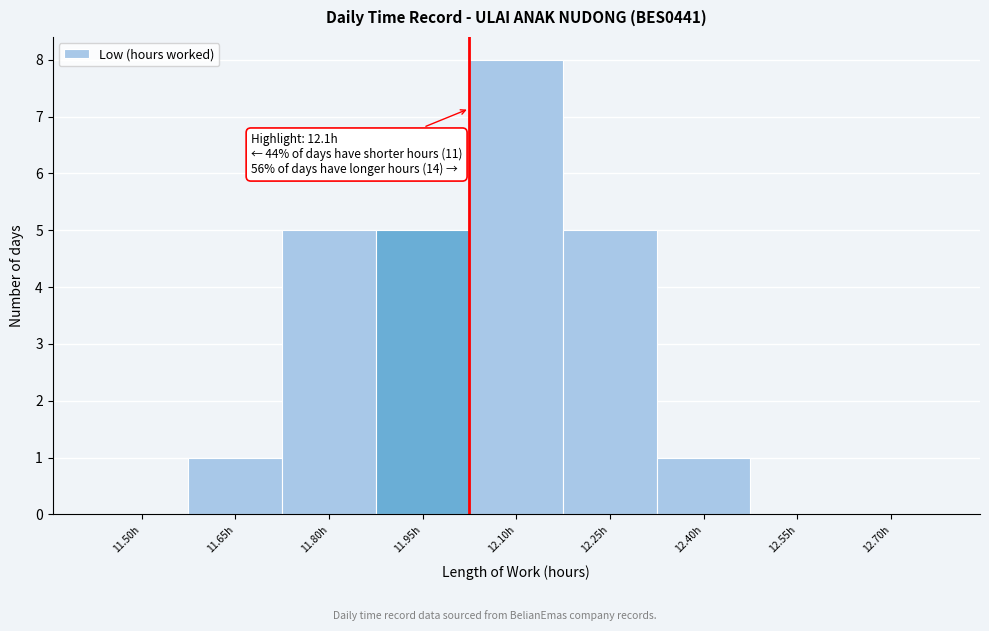

Reading right to left, transcribe all the data shown in this chart.

12.70h=0	12.55h=0	12.40h=1	12.25h=5	12.10h=8	11.95h=5	11.80h=5	11.65h=1	11.50h=0